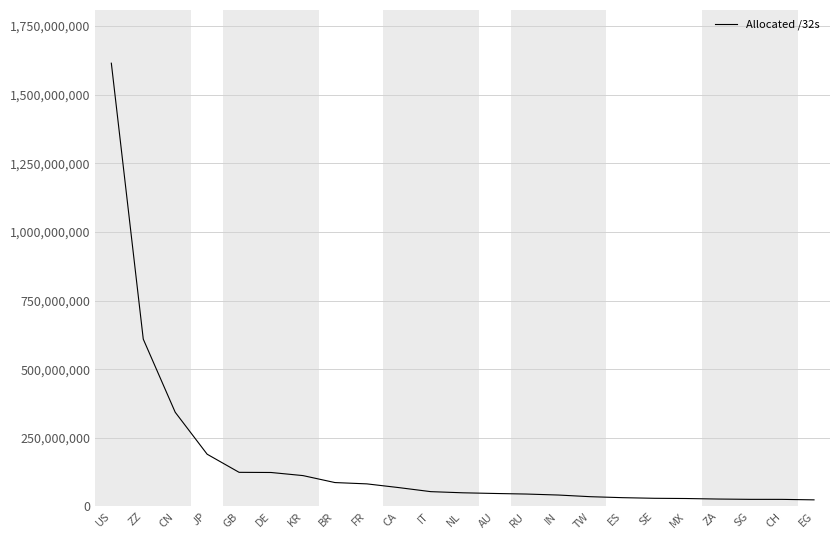

Where is the data nearest to the value 819197744?

ZZ